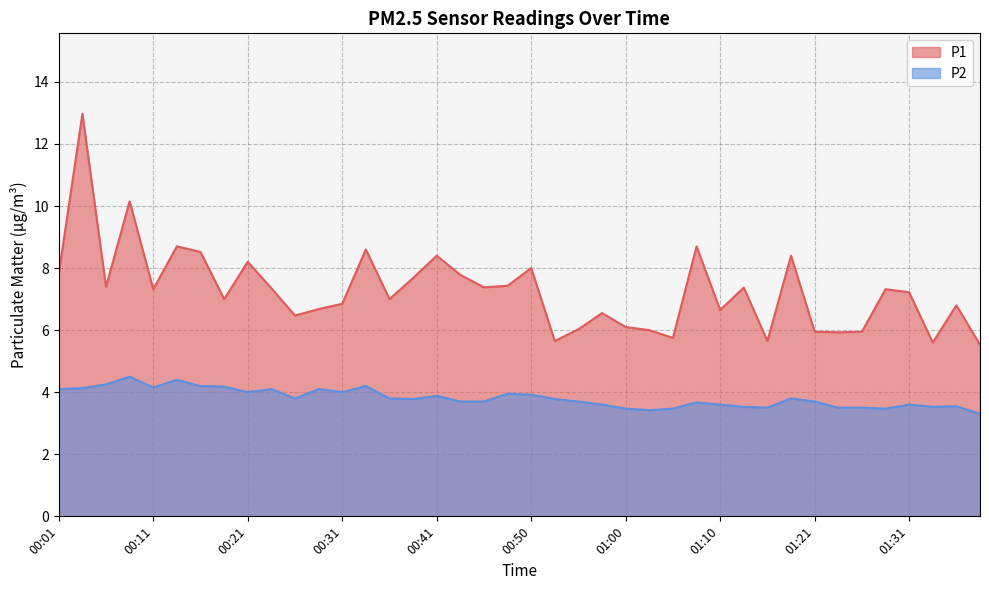

At 01:03, list the series in order from largest to smallest.

P1, P2